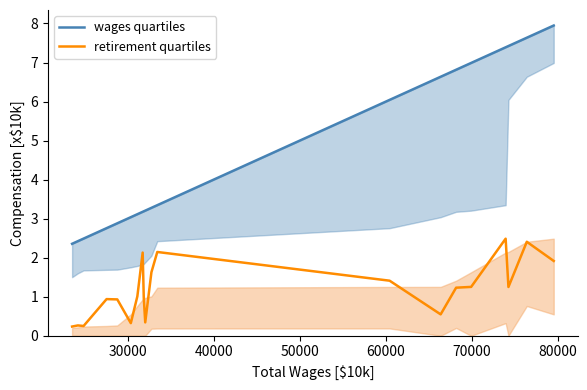

Reading left to right, what are all the values shown in this chart?

wages quartiles: 2.4	2.4	2.5	2.8	2.9	3.0	3.1	3.2	3.2	3.2	3.3	3.3	6.0	6.6	6.8	7.0	7.4	7.4	7.6	7.9
retirement quartiles: 0.2	0.3	0.2	0.9	0.9	0.3	1.0	2.1	1.0	0.3	1.6	2.1	1.4	0.5	1.2	1.3	2.5	1.2	2.4	1.9